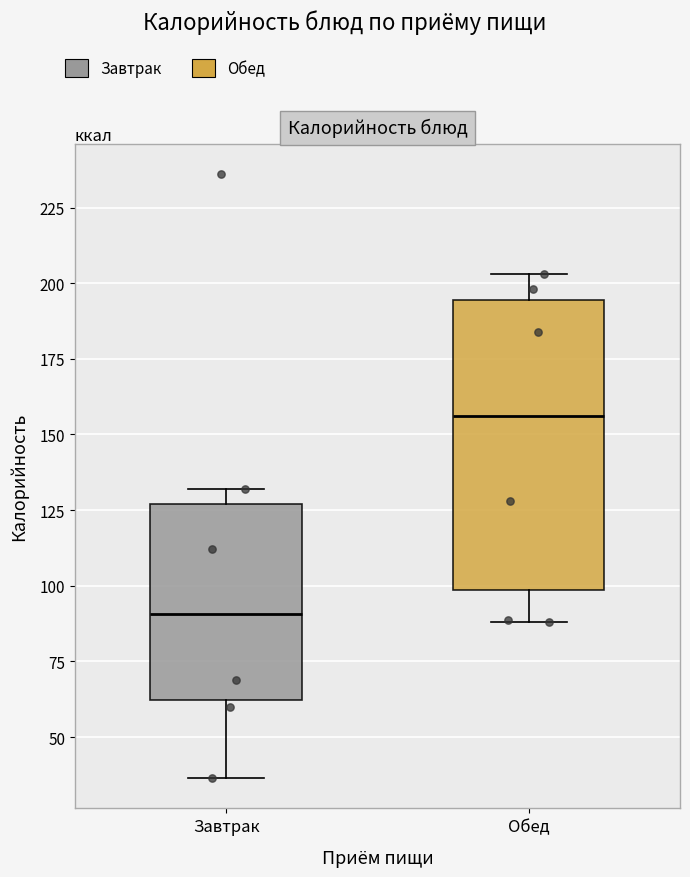

Reading left to right, read every box against the y-axis: the position of its median line, the range the box covers, and the ends of its whiskers. The values are not printed on the chart, so give them approximately, as read against the axis.

Завтрак: median 90, box 60 to 125, whiskers 35 to 130
Обед: median 155, box 100 to 195, whiskers 90 to 205